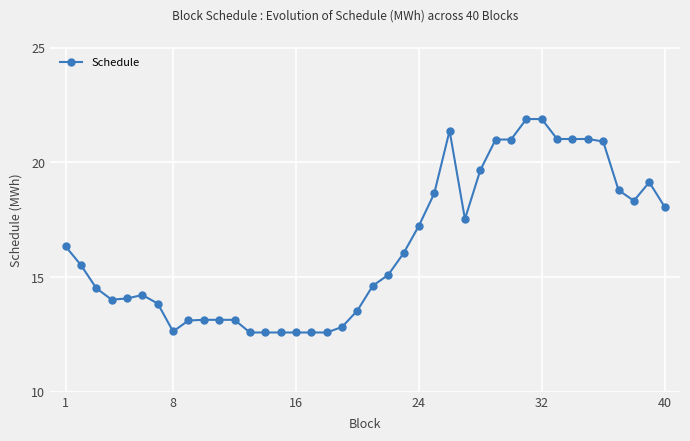

What is the value of the 24th point from the left?

17.2